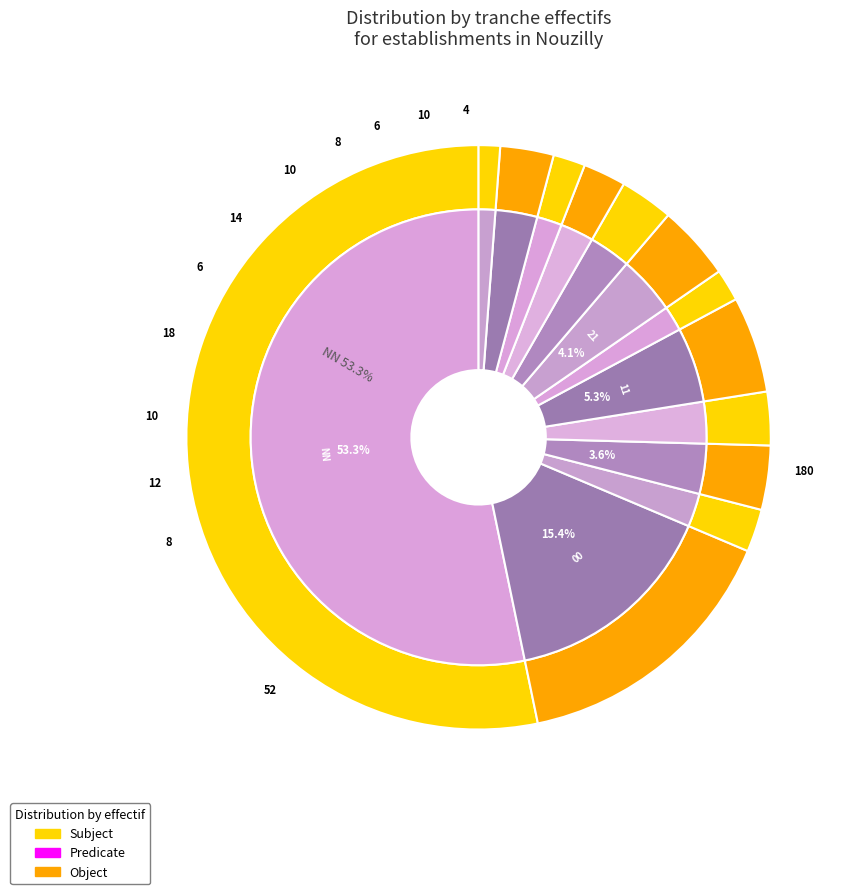

The 42 slice represents 1% of the pie. True or false?

True